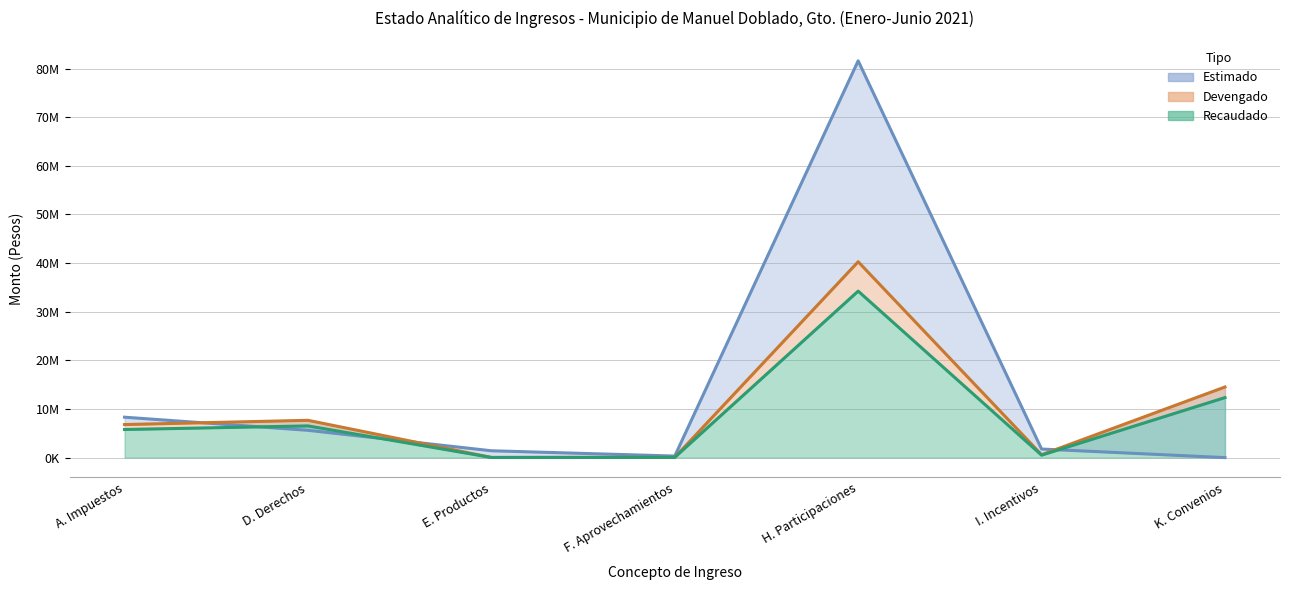

What is the difference between the Recaudado values at I. Incentivos and K. Convenios?

11838579.9